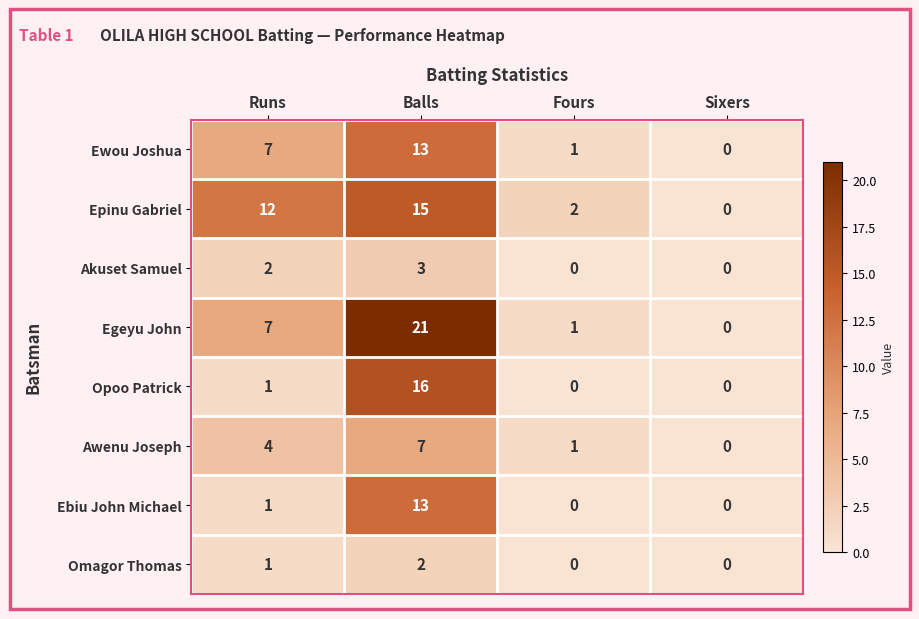

What is the sum of the Ewou Joshua values at Balls and Fours?

14